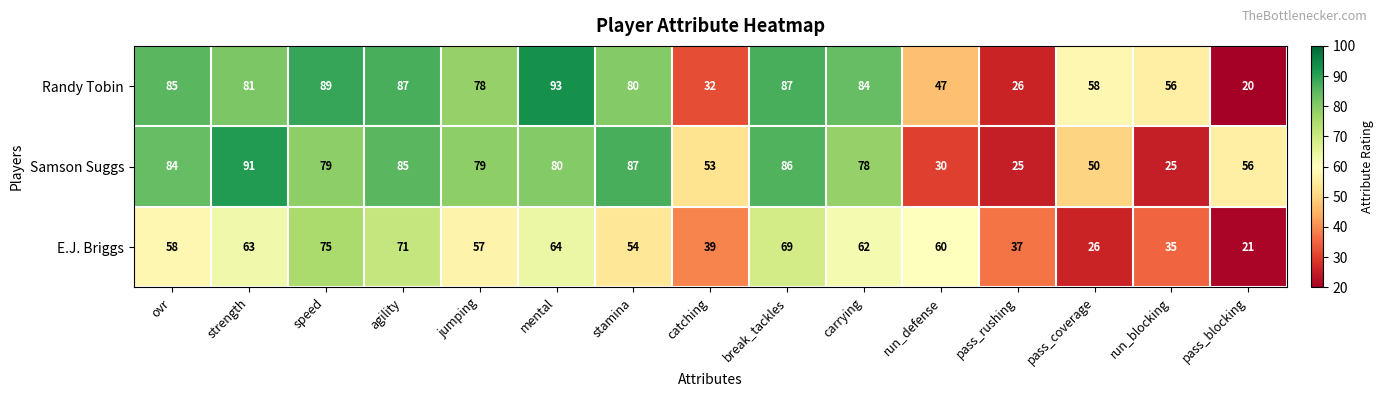

Between speed and carrying, which series saw the biggest shift?

E.J. Briggs